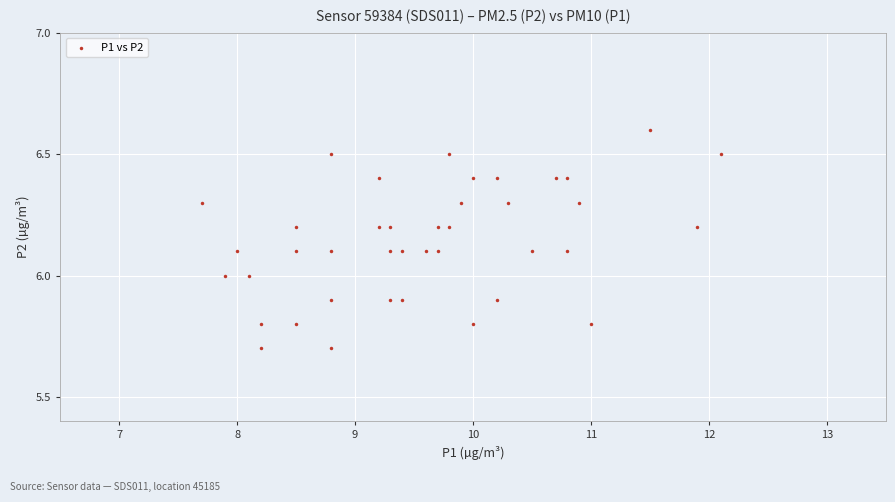

What is the range of X values (max minus min)?

4.4